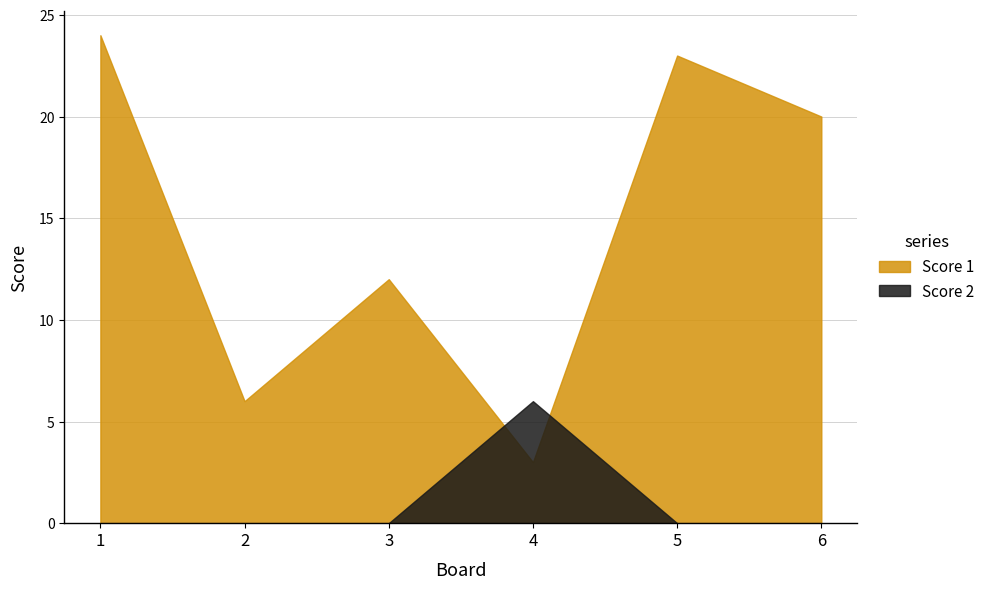

Where is Score 2 nearest to the value 3?

1